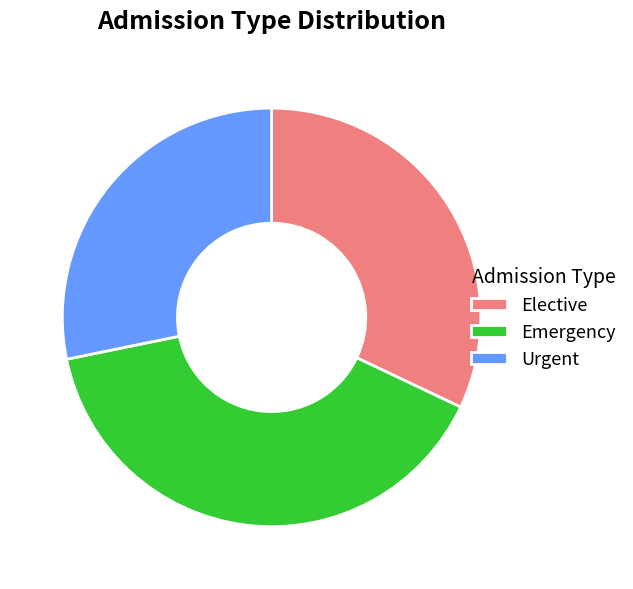

Which slice is the largest?

Emergency